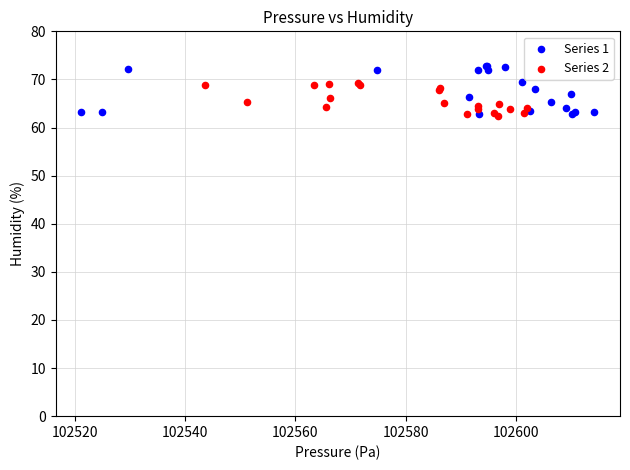

Which series reaches the maximum Y coordinate?

Series 1